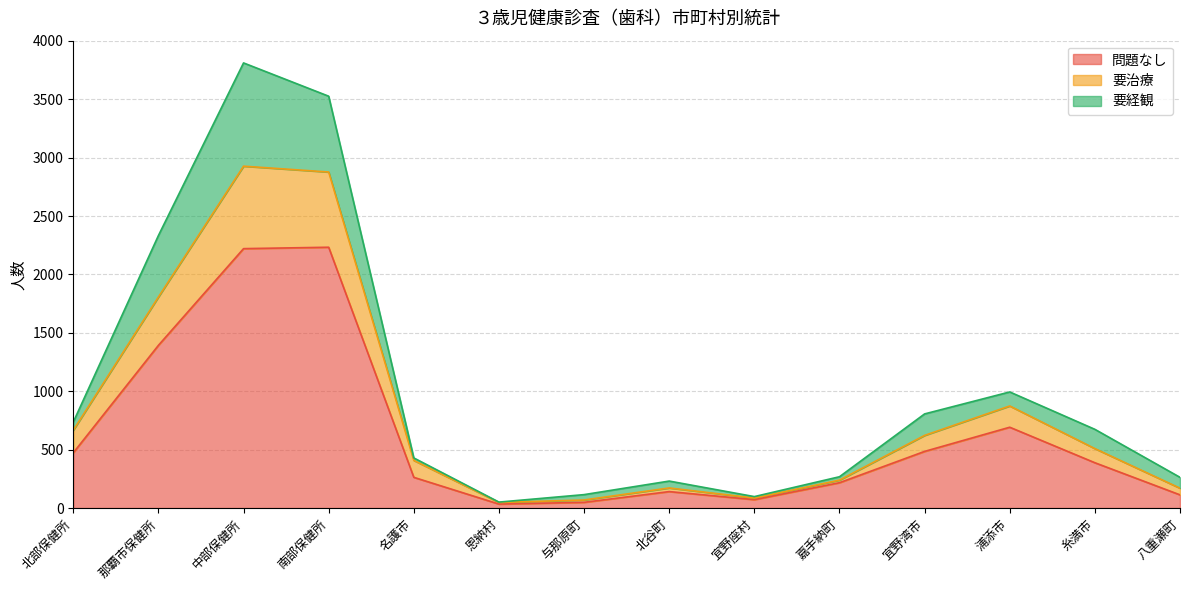

What is the total value across all series at 南部保健所?

3526